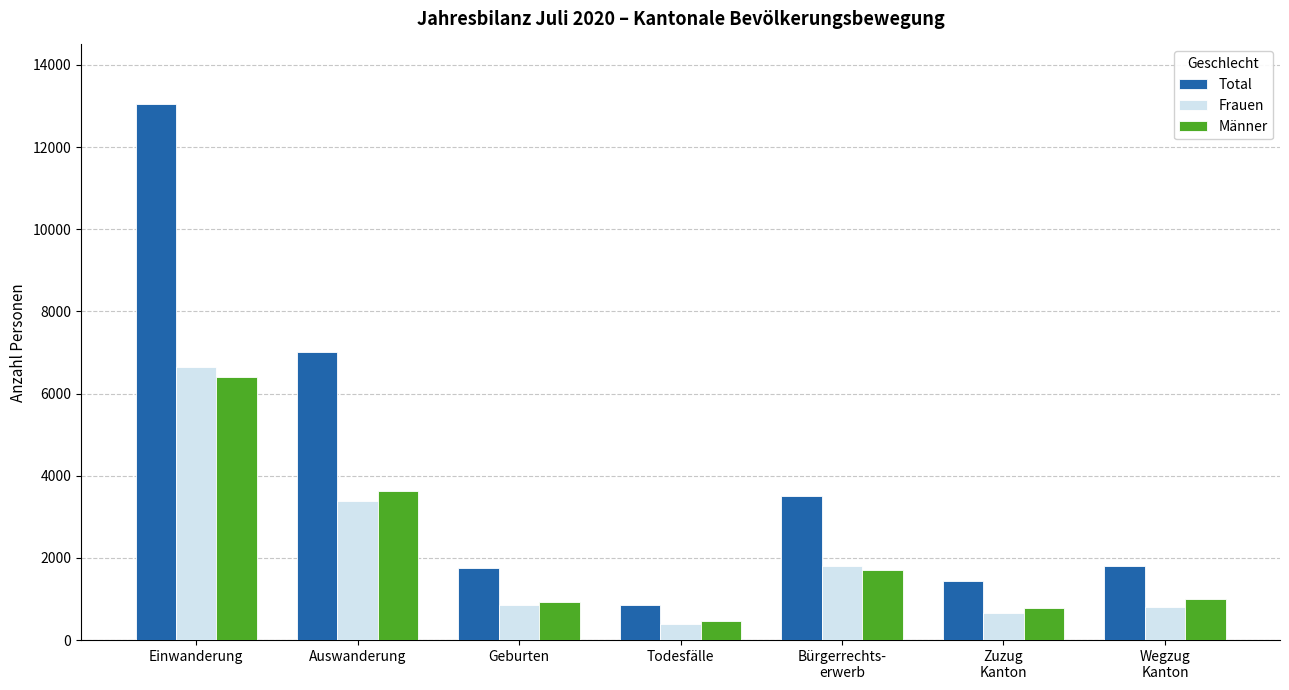

What is the total value across all series at Auswanderung?

14034